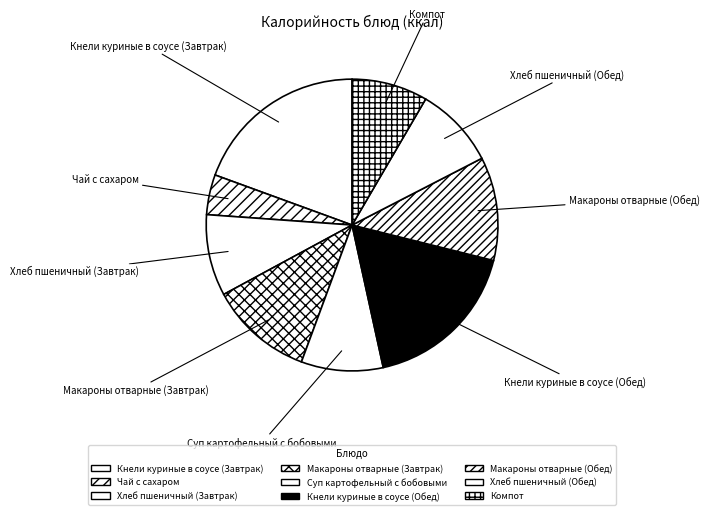

To the nearest percent, what is the combined percentage of Макароны отварные (Завтрак) and Макароны отварные (Обед)?

23%